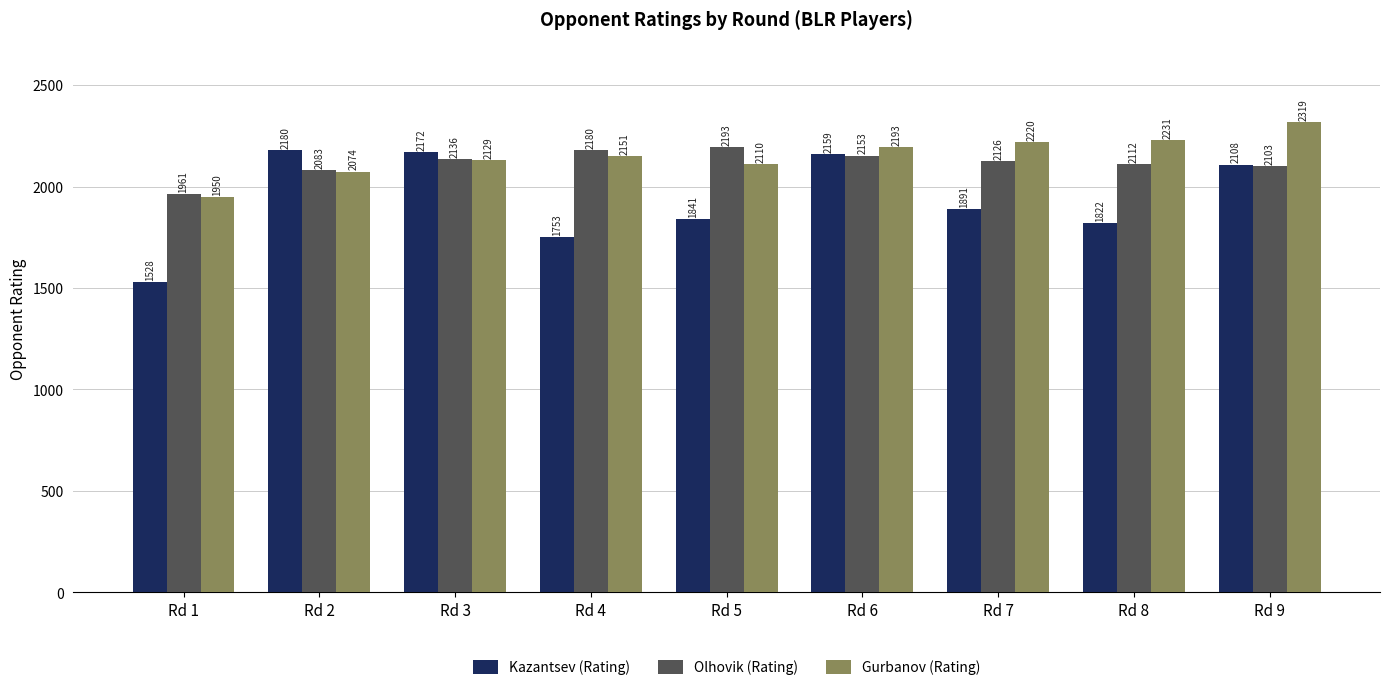

At which label is Kazantsev (Rating) closest to 1854?

Rd 5